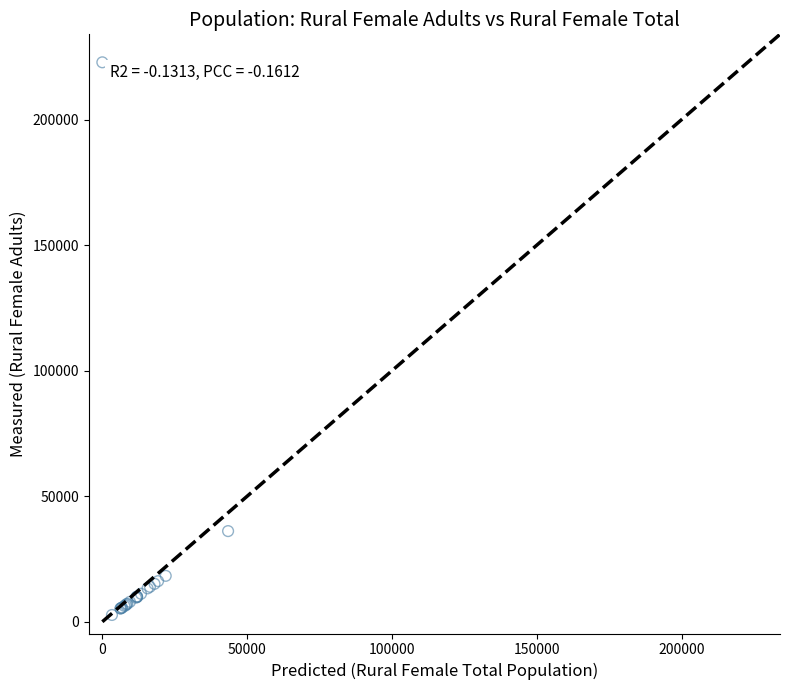

What Y value in the scatter plot is closest to 112755?

36106